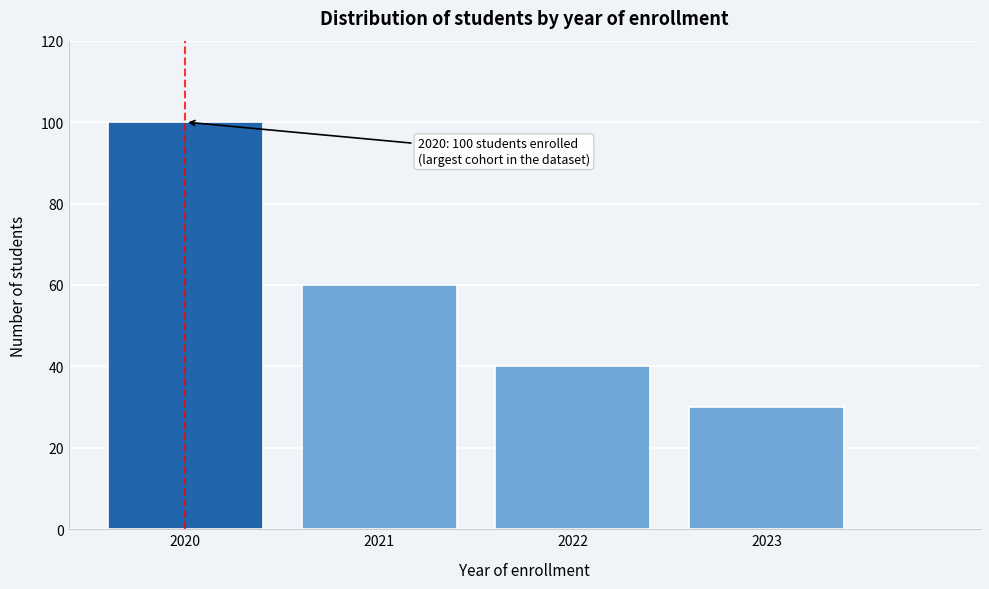

Reading left to right, extract all data points from this chart.

100	60	40	30